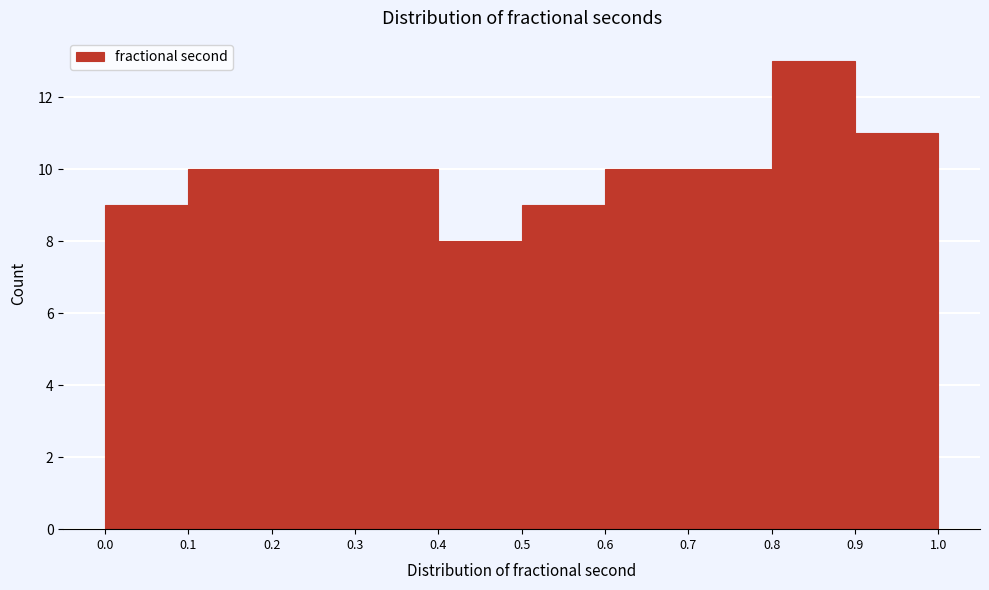

Reading left to right, list every bar in this chart as the range it spans on the x-axis followed by its height. The values are not printed on the chart, so give them approximately, as read against the axis.

0.0 to 0.1: 9
0.1 to 0.2: 10
0.2 to 0.3: 10
0.3 to 0.4: 10
0.4 to 0.5: 8
0.5 to 0.6: 9
0.6 to 0.7: 10
0.7 to 0.8: 10
0.8 to 0.9: 13
0.9 to 1.0: 11